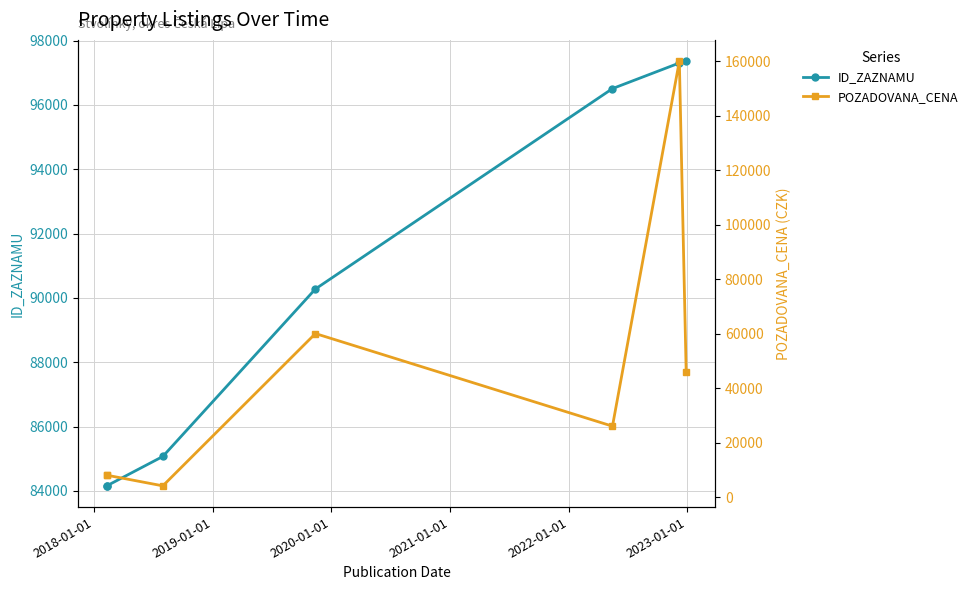

What are all the series names shown in the legend?

ID_ZAZNAMU, POZADOVANA_CENA